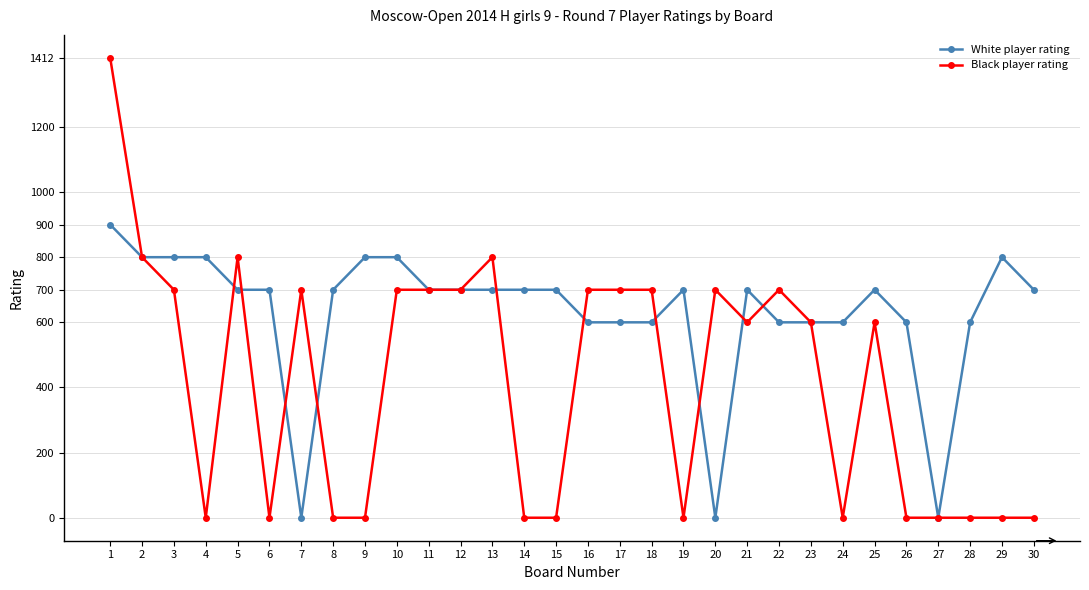

True or false: Black player rating and White player rating cross at least once.

True